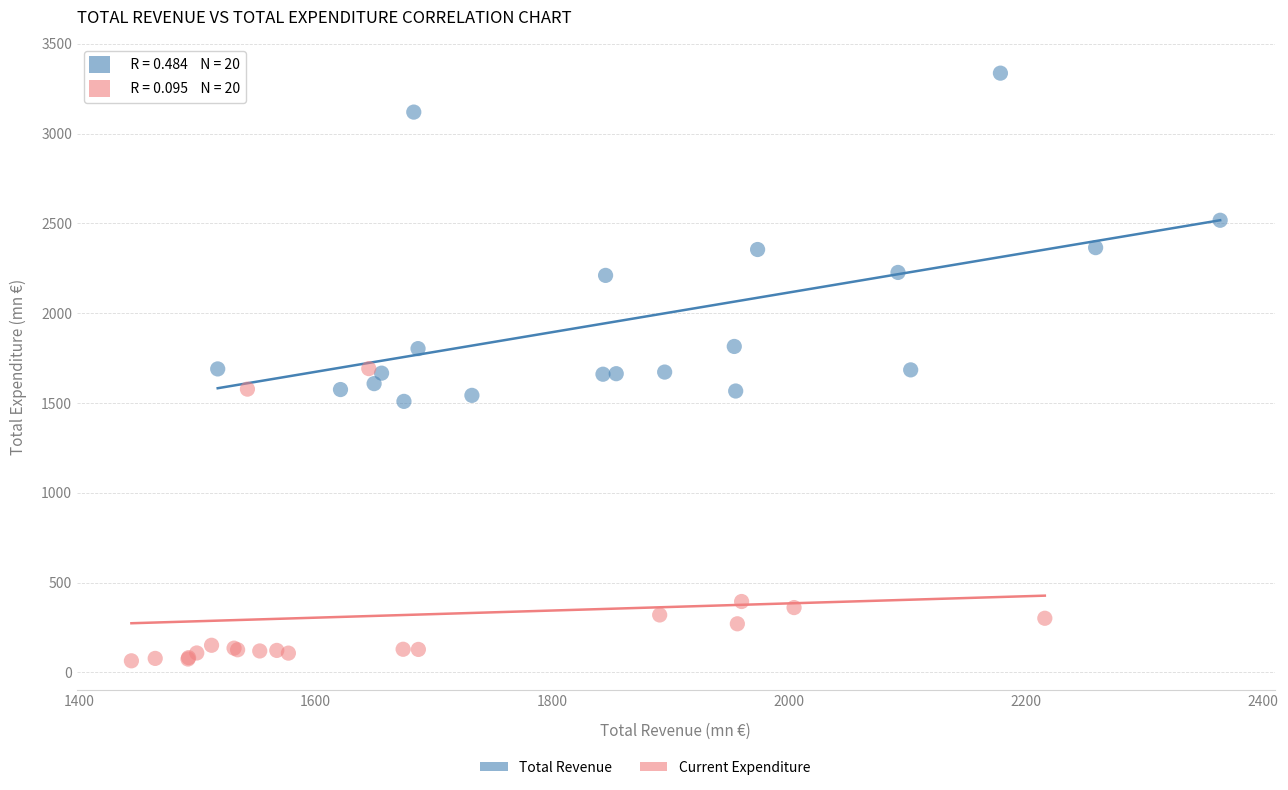

Which series reaches the minimum Y coordinate?

Current Expenditure